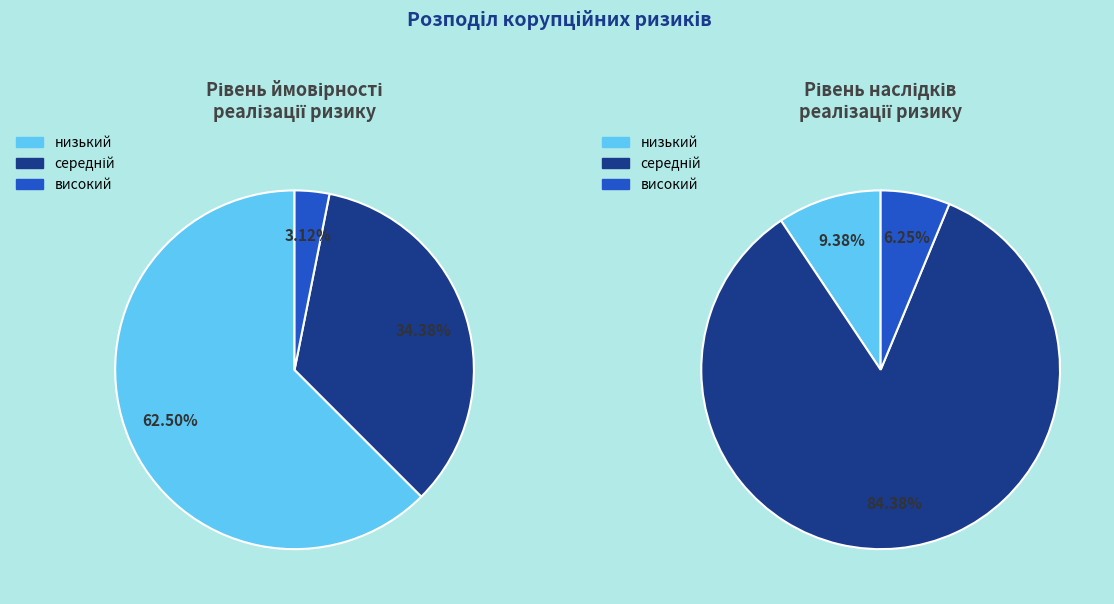

What percentage is the високий slice, to the nearest percent?

6%